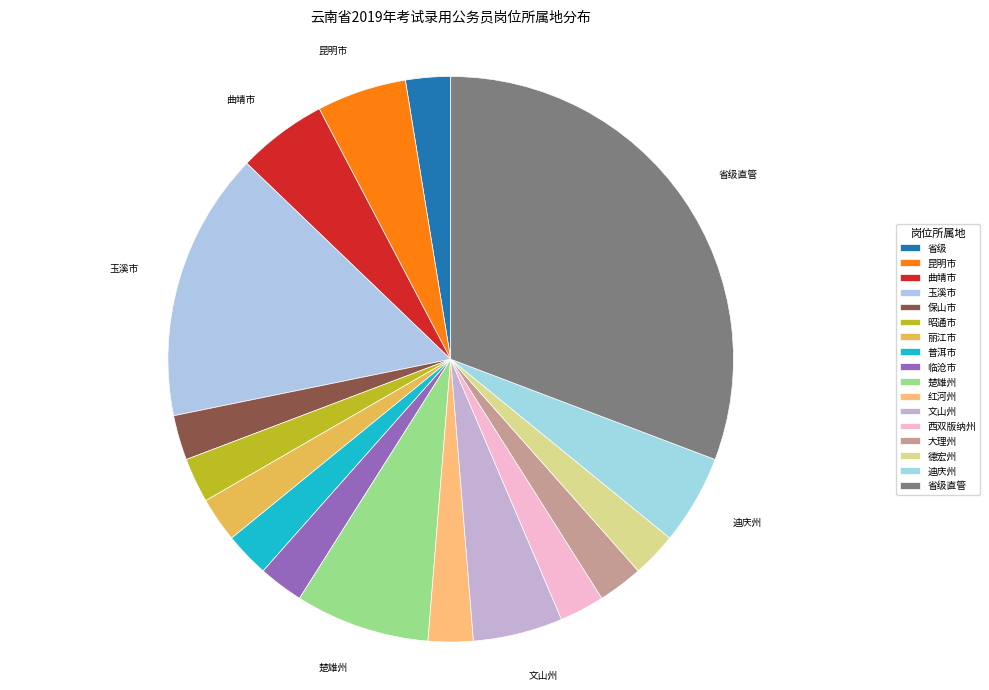

Which category has the smallest portion of the pie?

省级